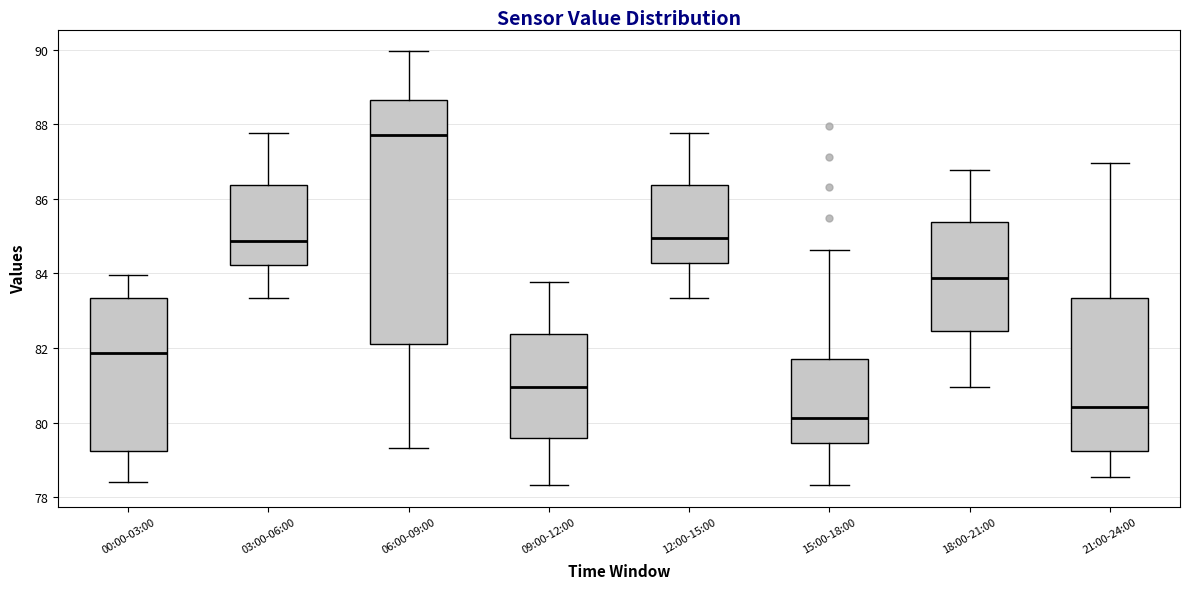

Where does the lower whisker of the box for 15:00-18:00 end on the y-axis? The values are not printed on the chart, so give them approximately, as read against the axis.

78.4